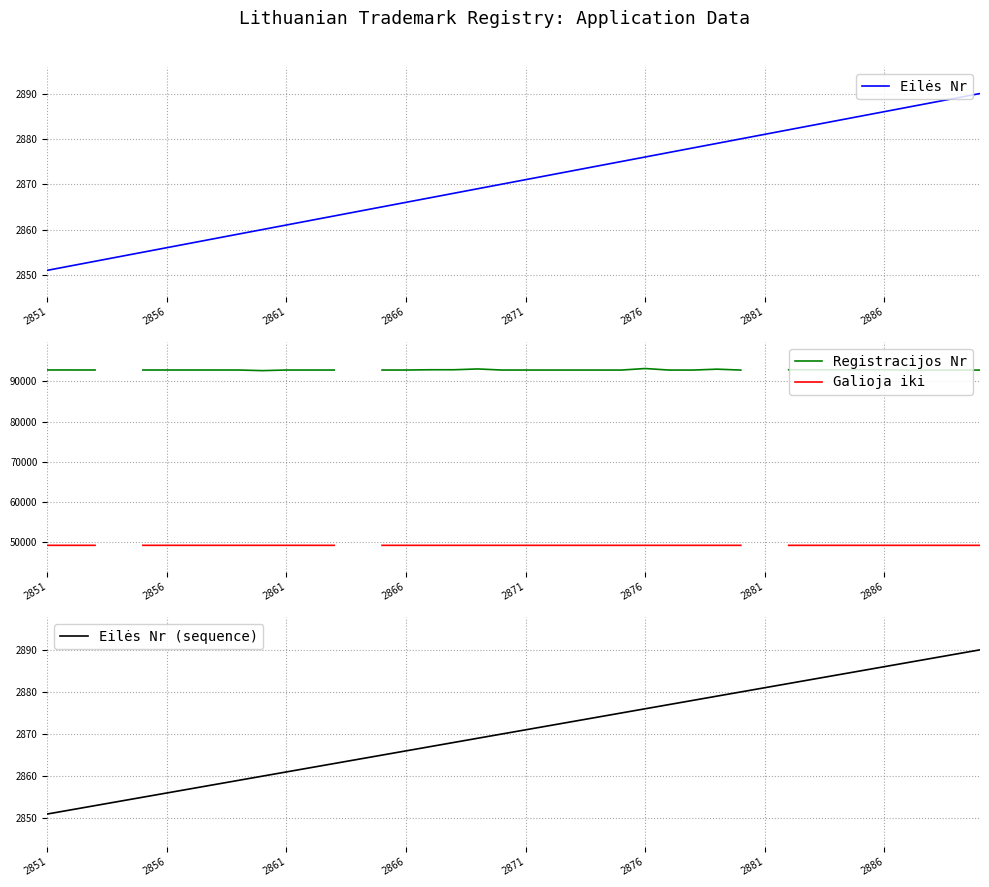

How many Galioja iki values are between 49190 and 49192?

34